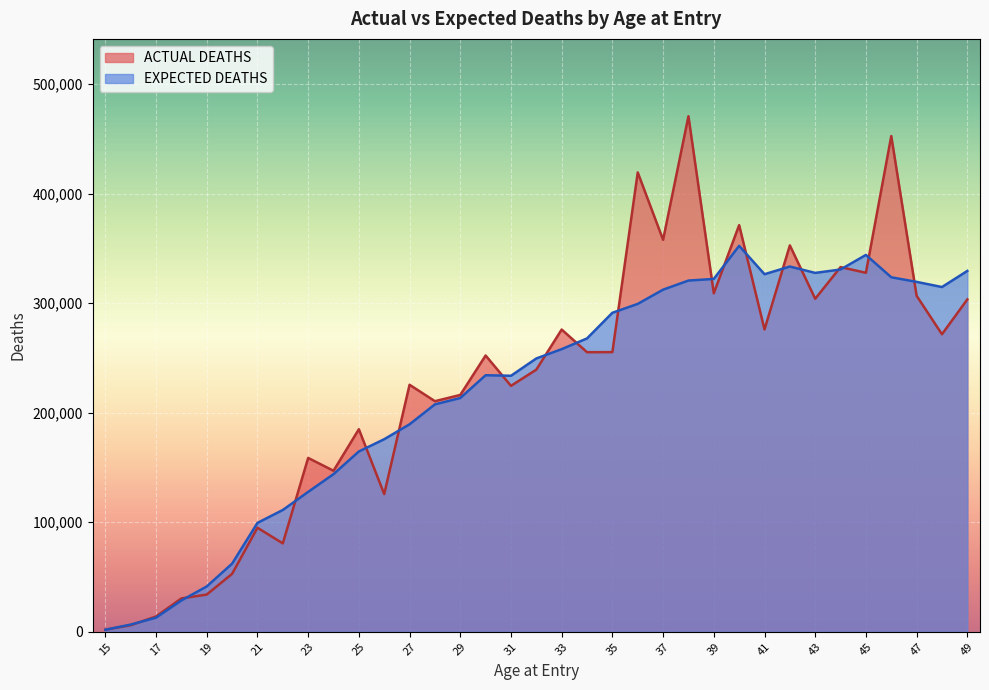

What is the total value across all series at 48?

586300